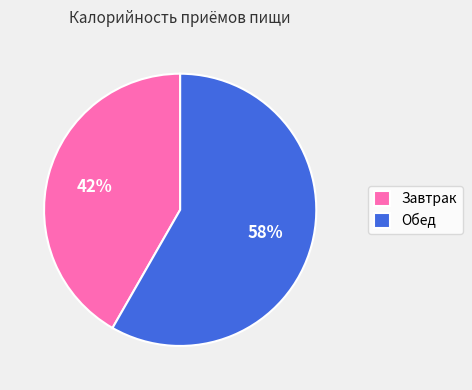

Which slice is the smallest?

Завтрак